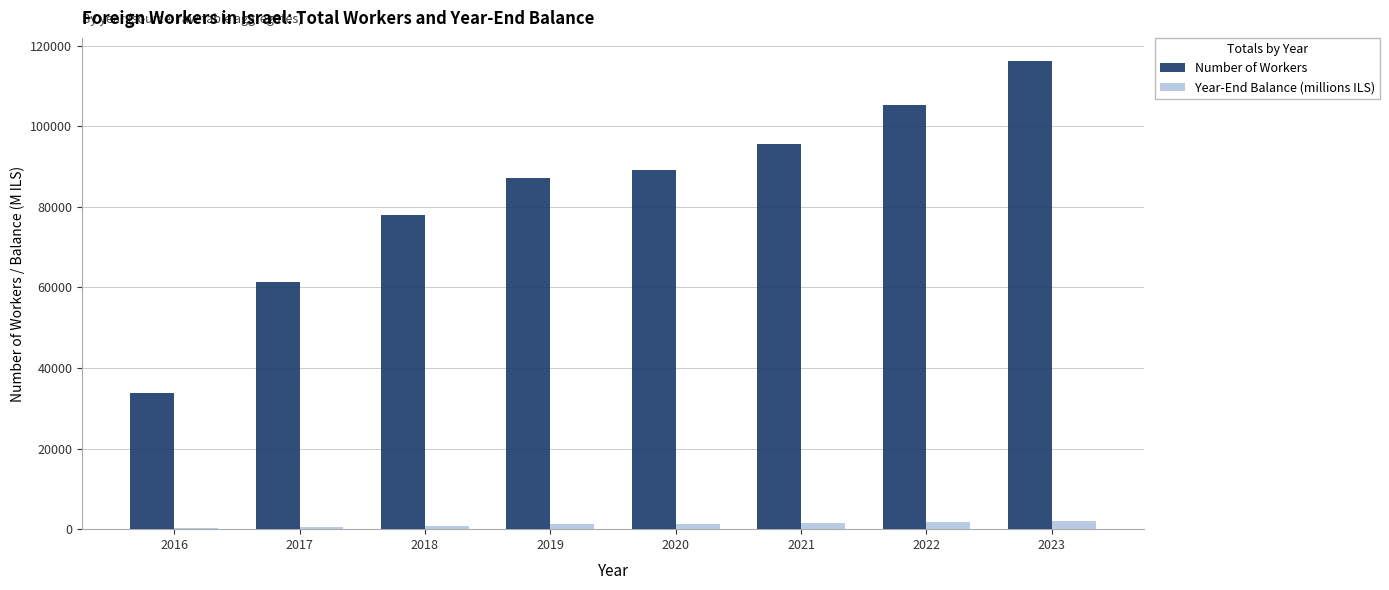

What is the sum of all Year-End Balance (millions ILS) values?

9620.0